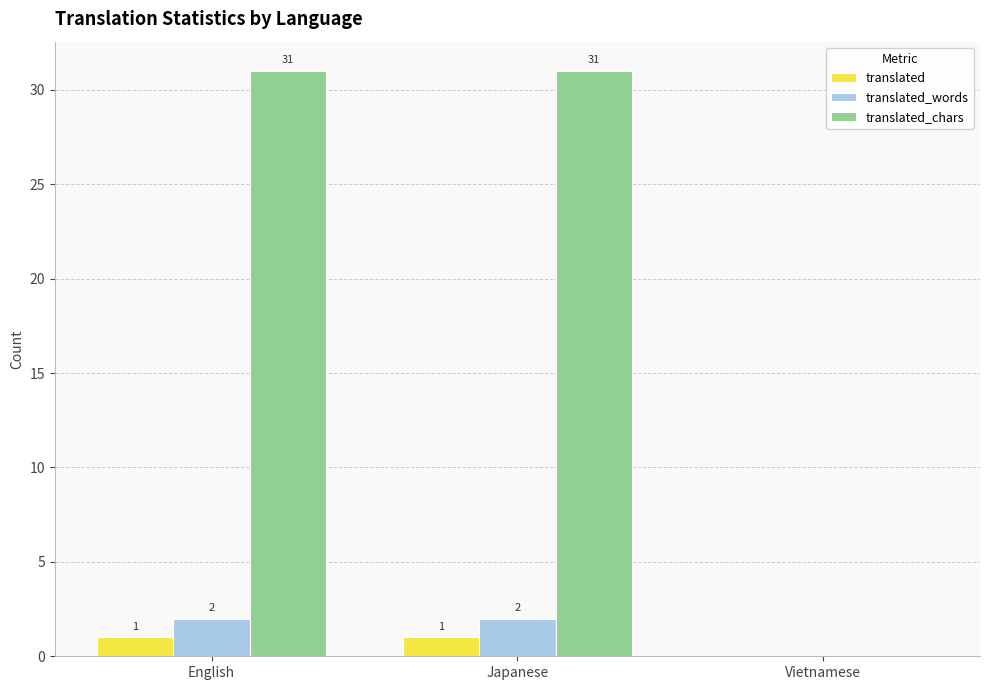

Is the value of translated_chars at English greater than the value of translated at Japanese?

Yes